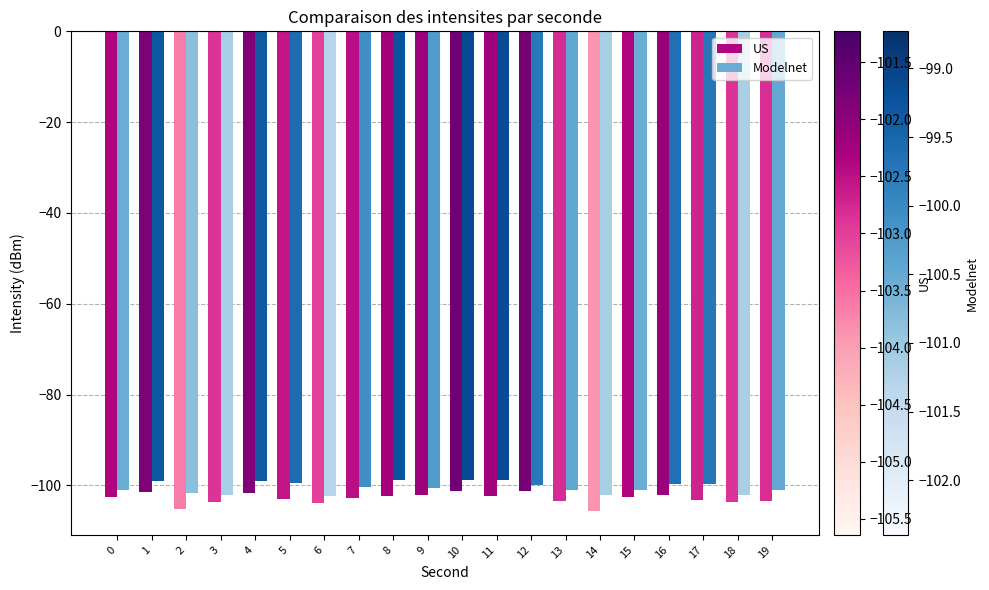

Which series has the largest range (max minus min)?

US